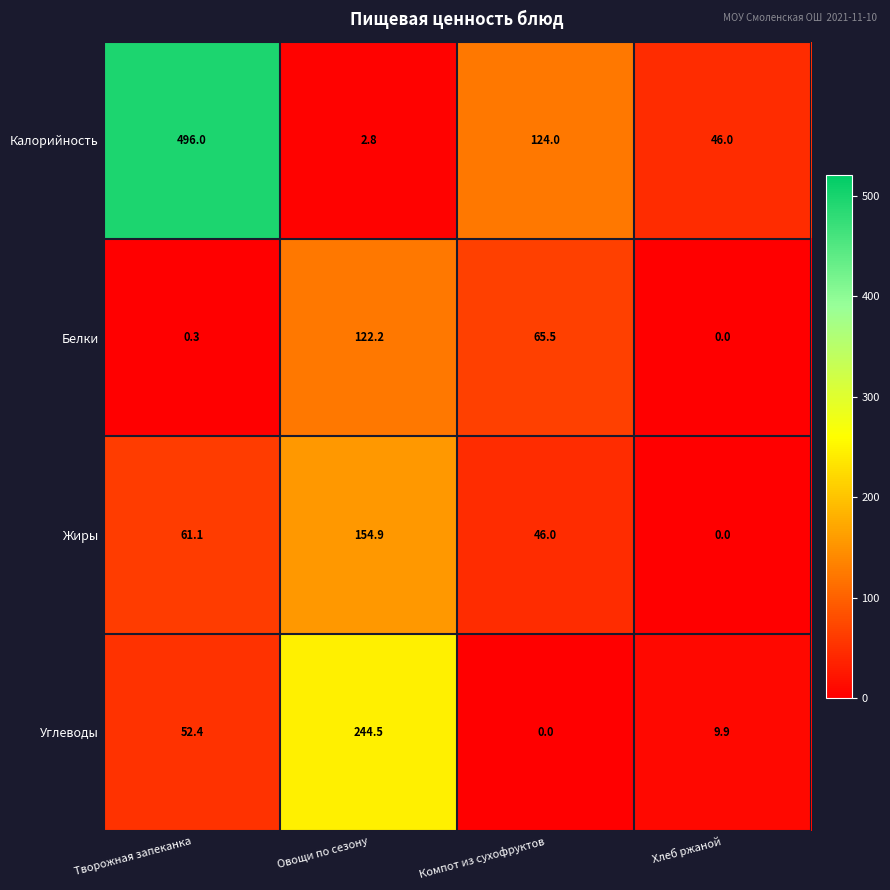

What is the total value across all series at Овощи по сезону?

524.4